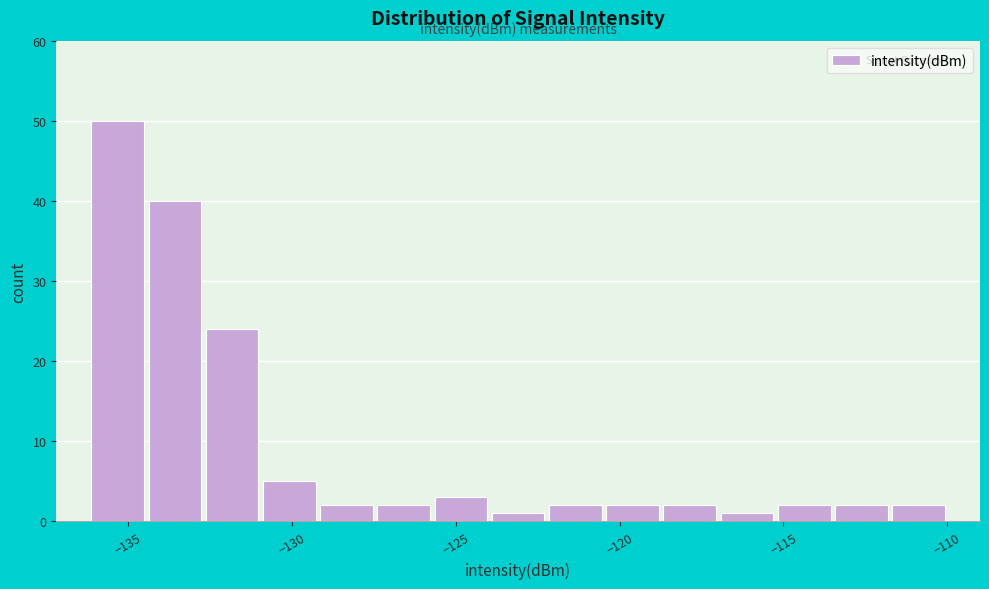

Read against the x-axis, roughly where is the centre of the tallest bar?

-135.5